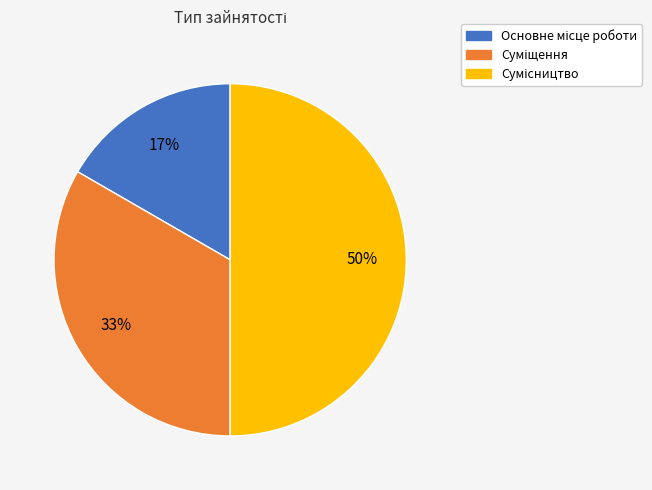

To the nearest percent, what is the difference between the largest and smallest slice percentages?

33%